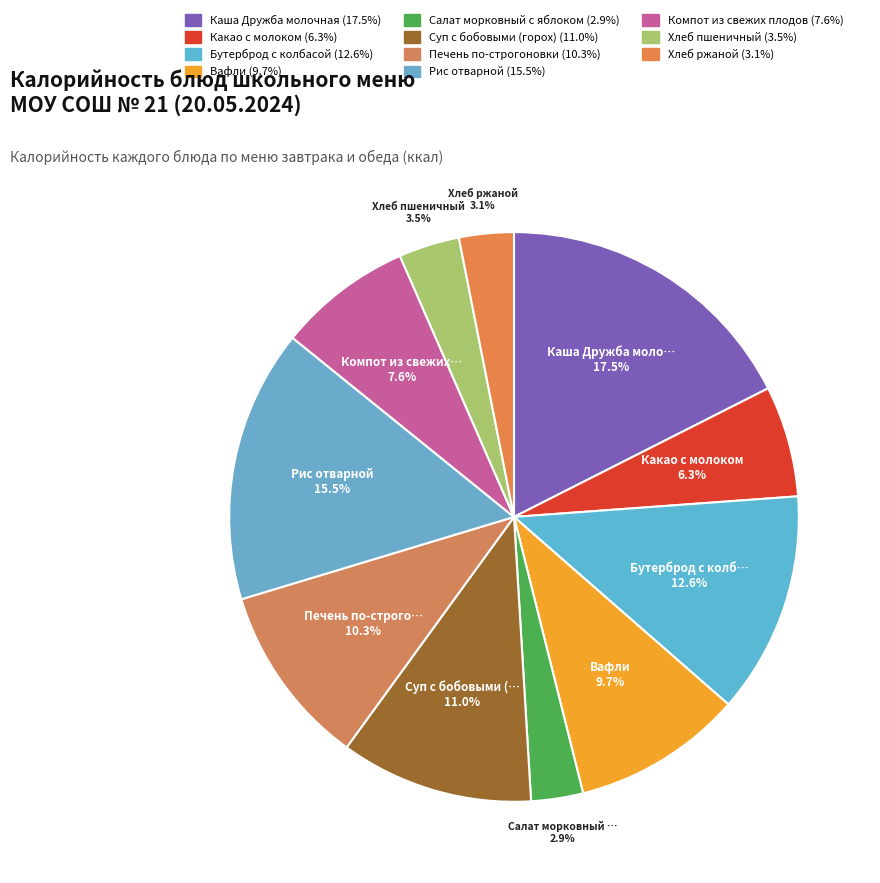

Is Суп с бобовыми (горох) the majority of the pie?

No